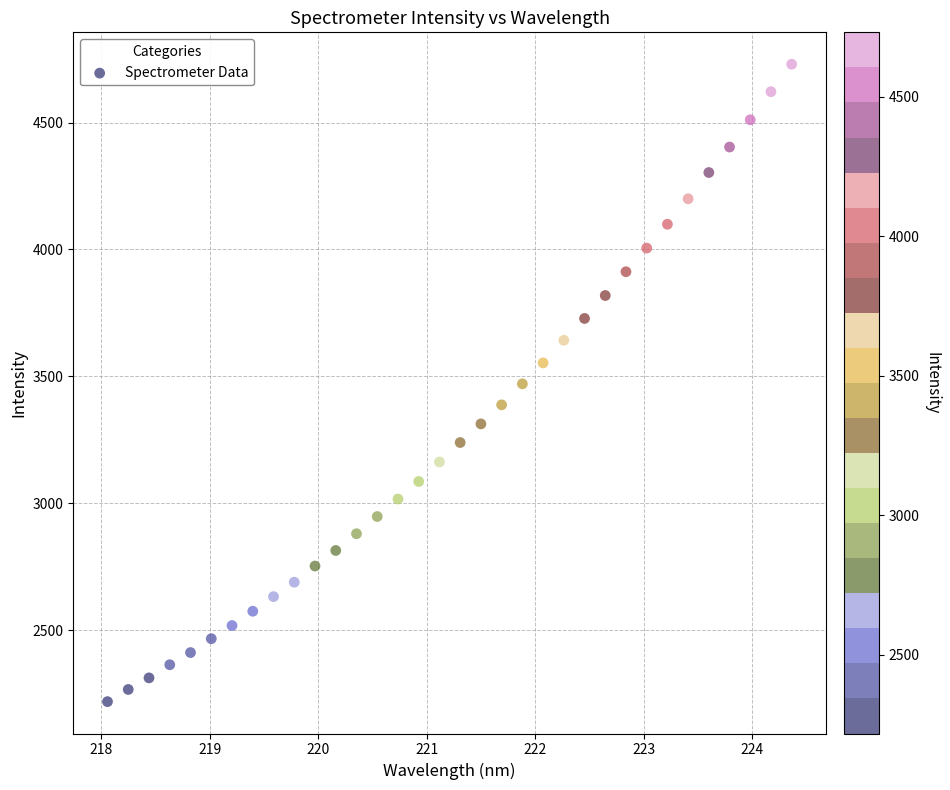

What is the range of Y values (max minus min)?

2512.2